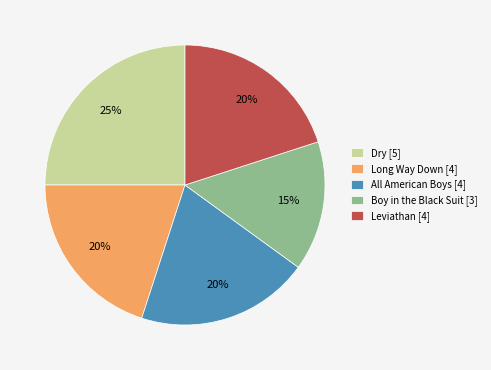

Is it true that Long Way Down is 30% of the pie?

False